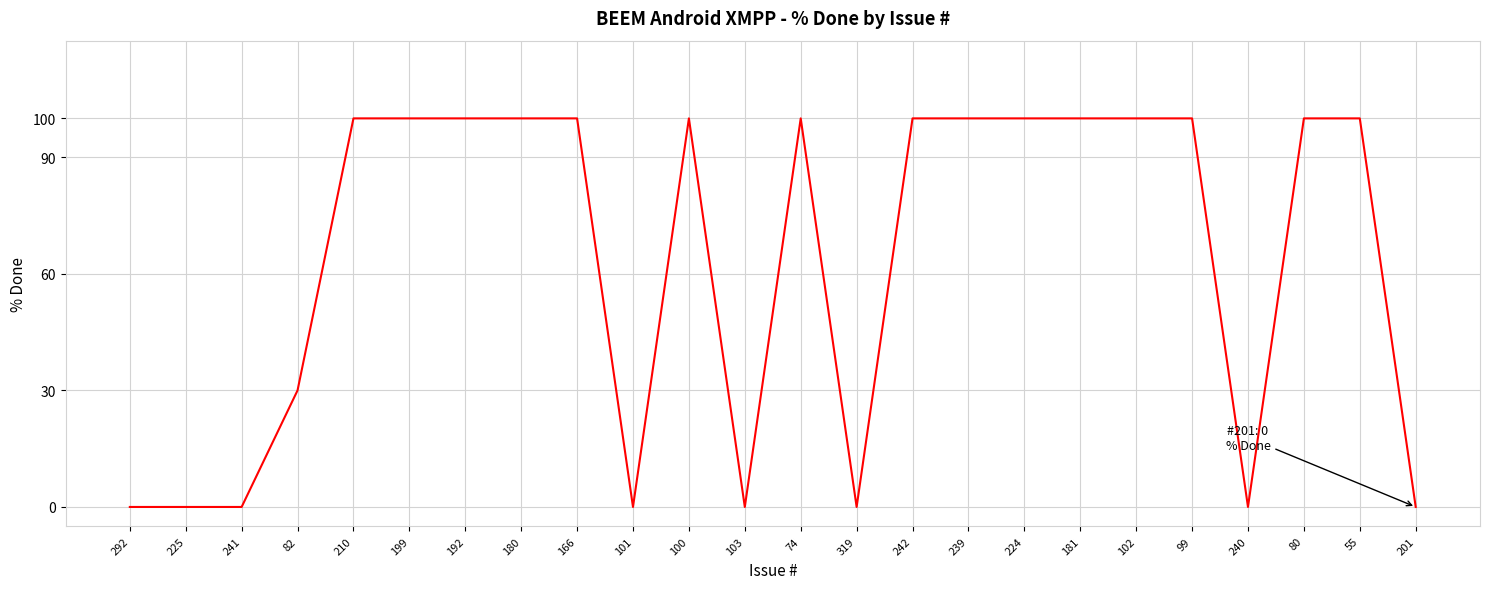

At which label is the value closest to 50?

82